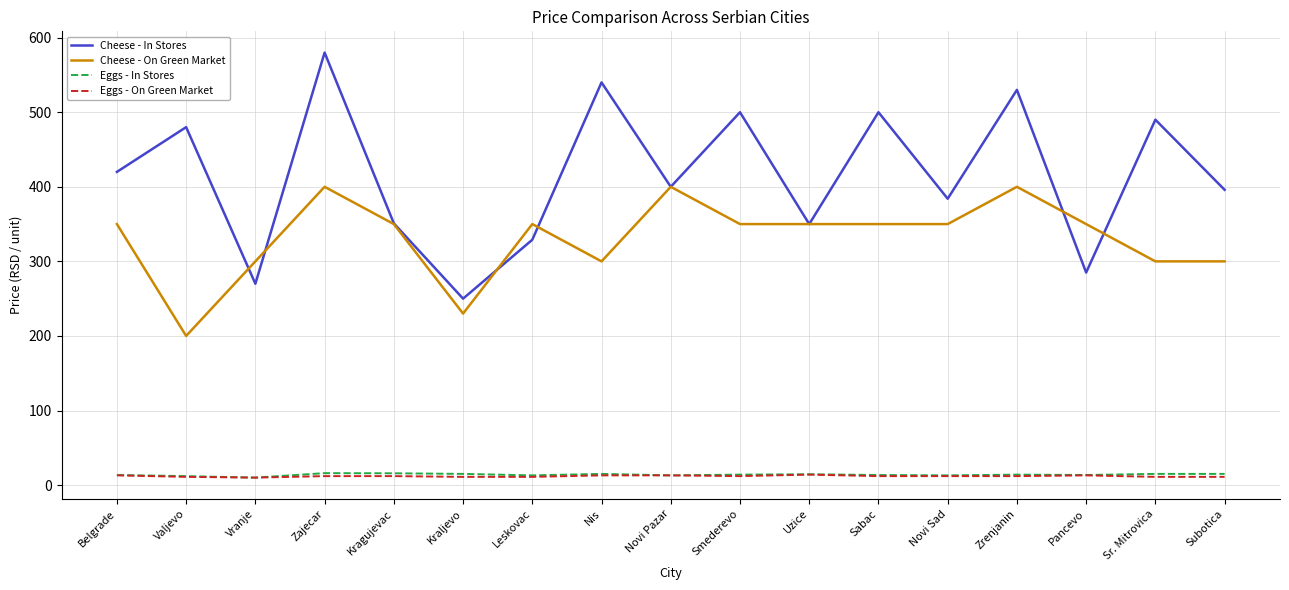

Which category has the highest value across all series?

Zajecar